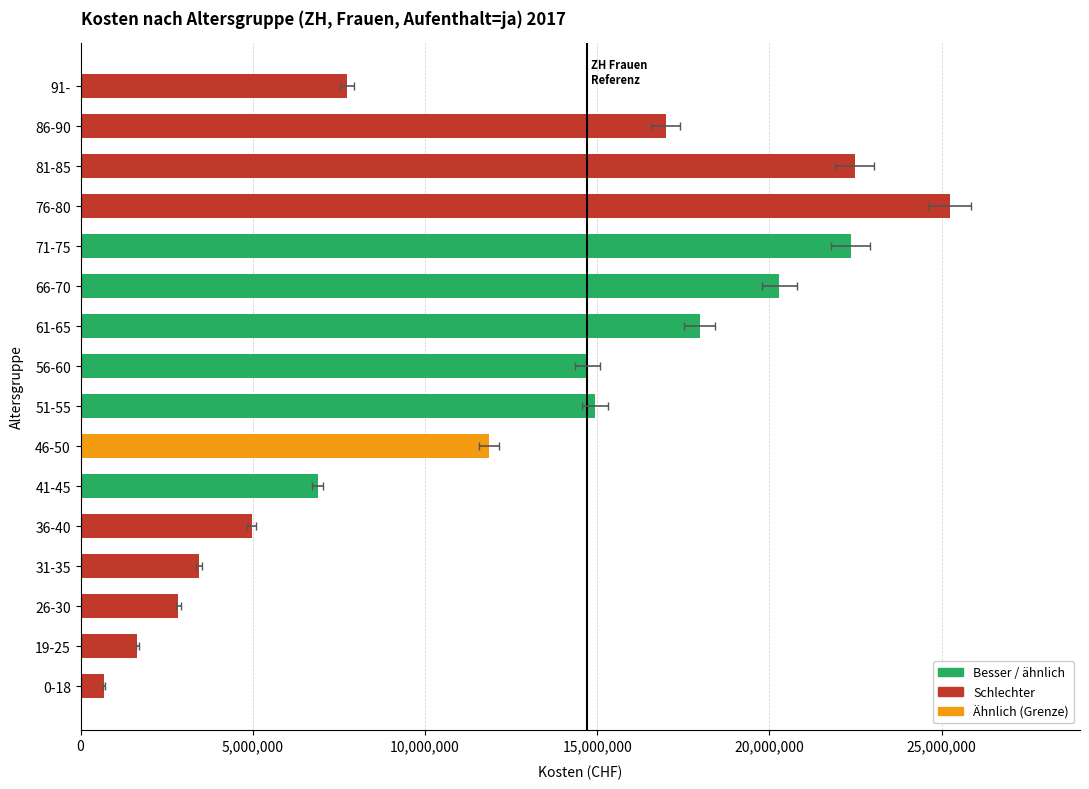

What is the change in value from 0-18 to 76-80?

+24556481